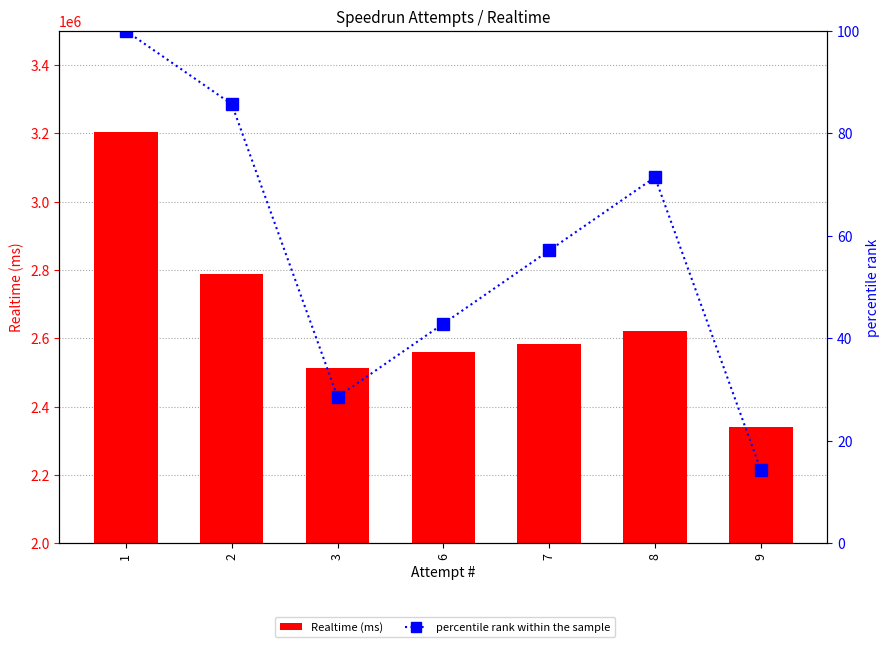

Between 7 and 8, which series saw the biggest shift?

Realtime (ms)